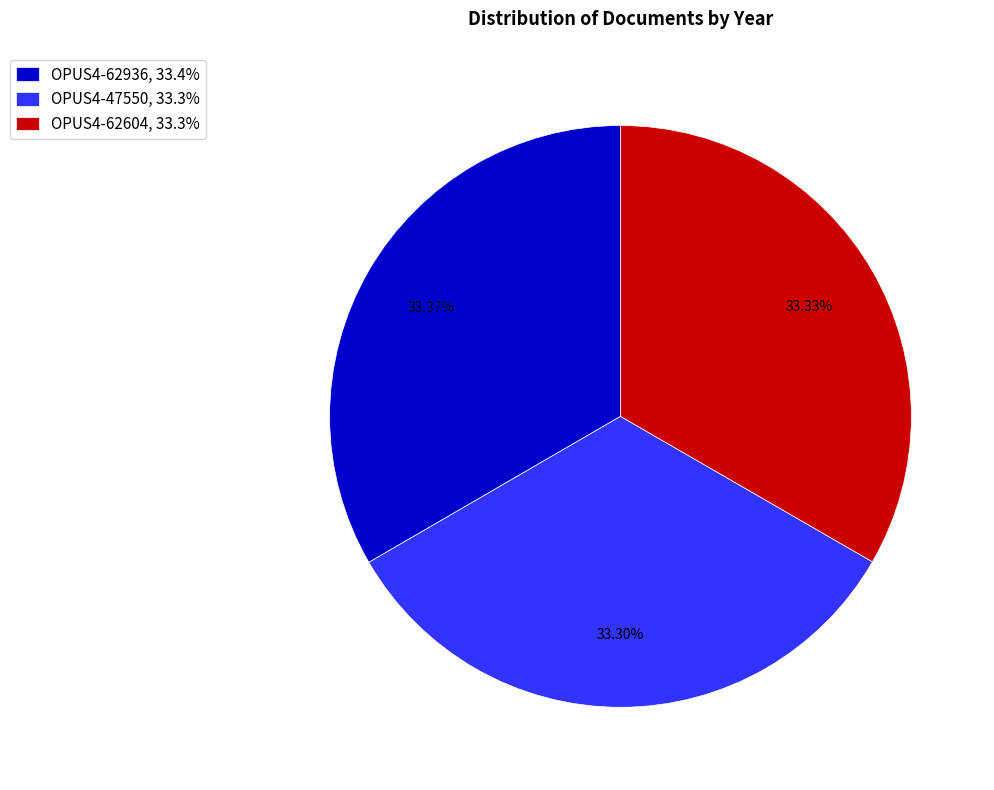

Does any single category account for the majority?

No